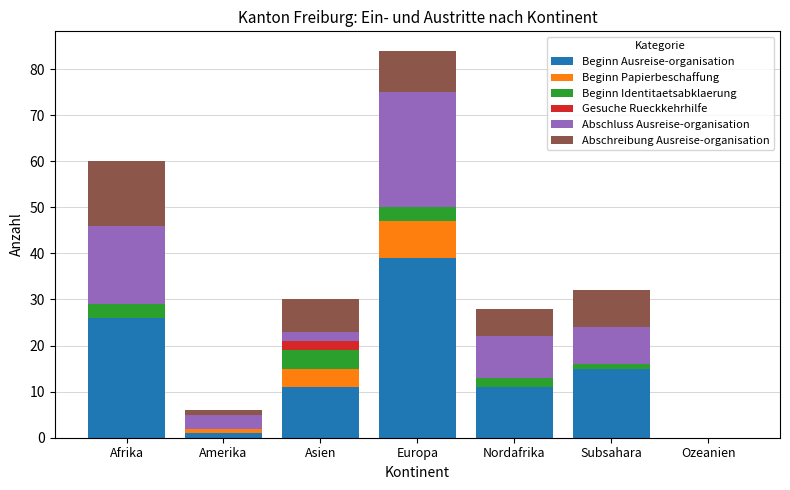

How many data points does each series have?

7